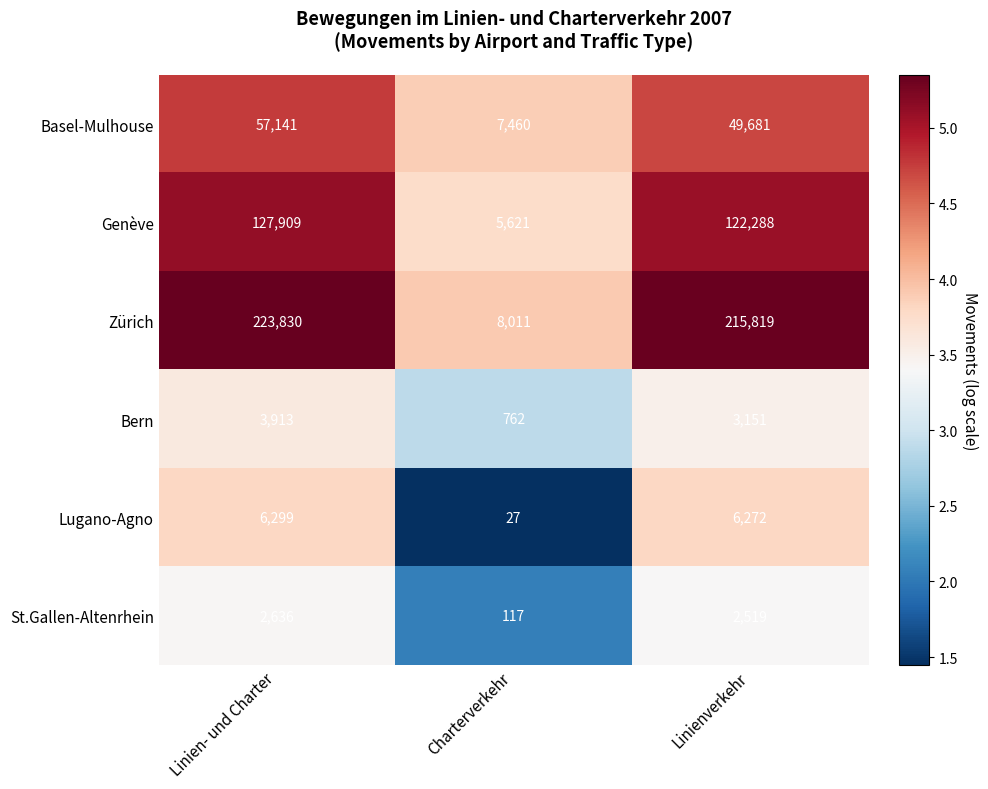

How many series are shown in this chart?

6